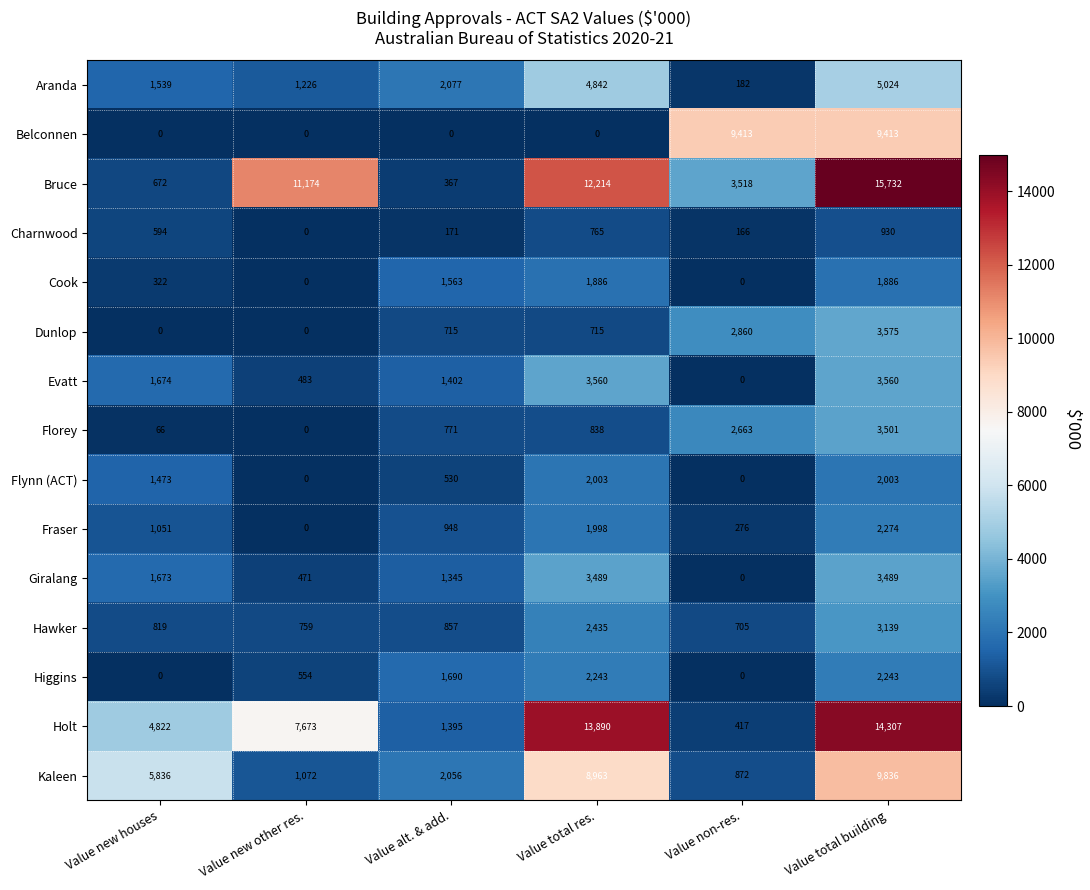

What is the greatest value displayed?

15732